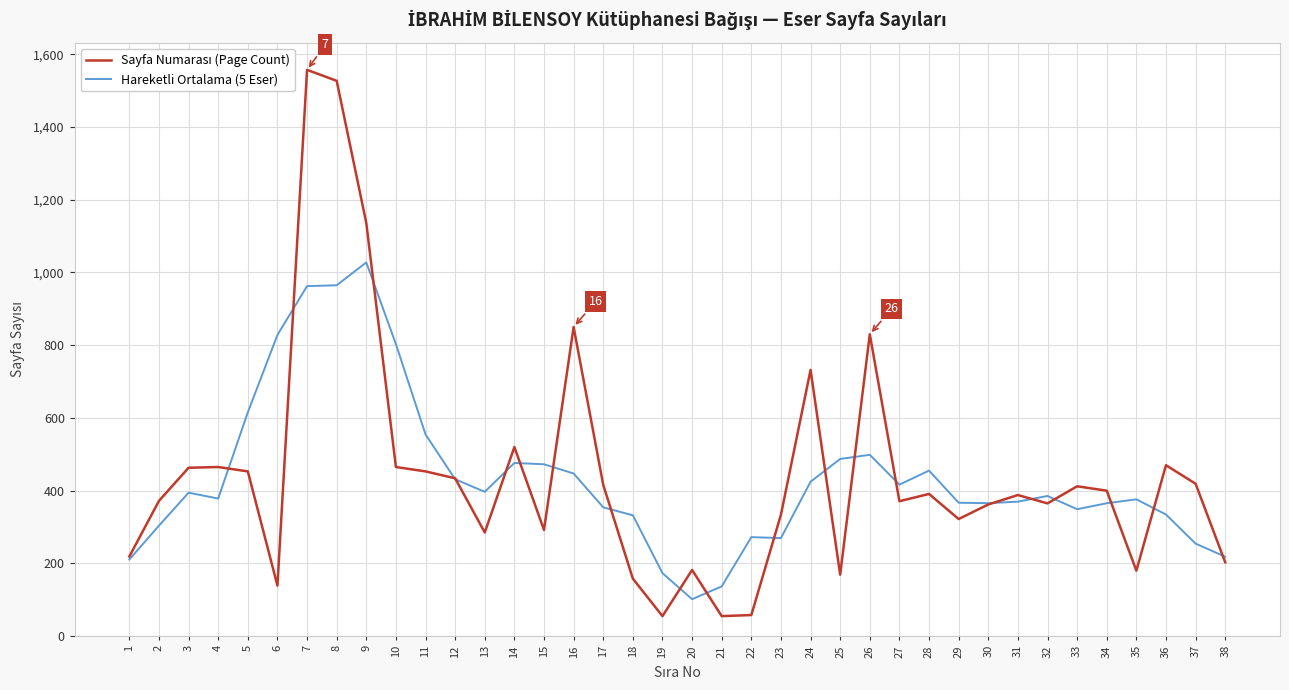

What is the maximum value shown in the chart?

1557.0